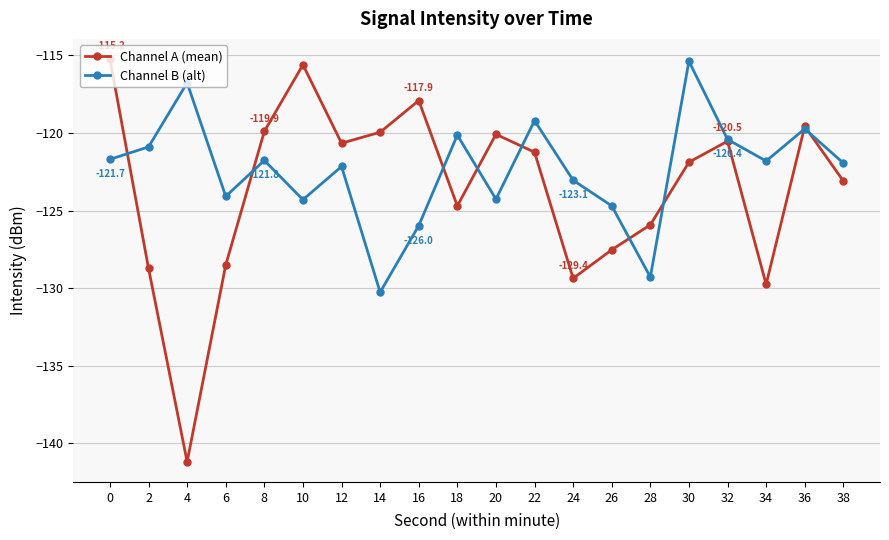

Which series ends up on top after the final intersection of Channel A (mean) and Channel B (alt)?

Channel B (alt)